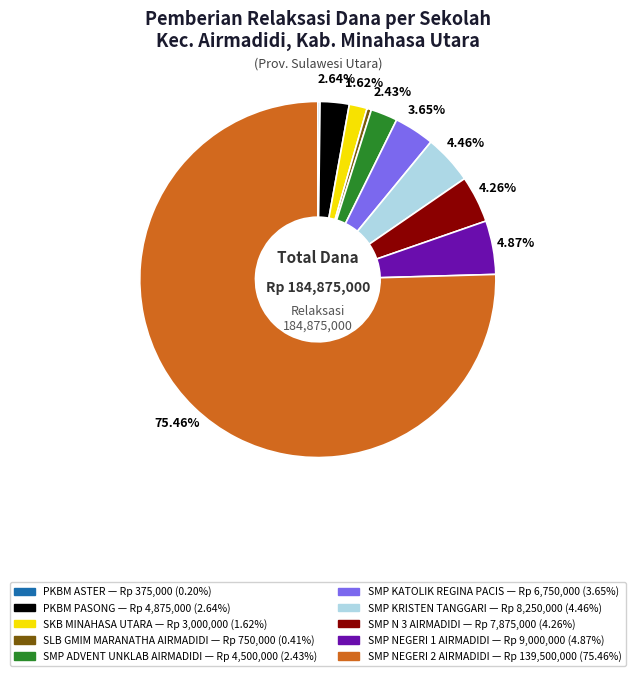

Between SLB GMIM MARANATHA AIRMADIDI and SKB MINAHASA UTARA, which is larger?

SKB MINAHASA UTARA